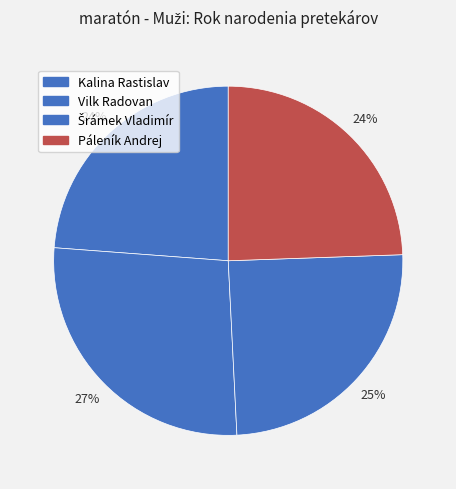

Which has a higher value, Páleník Andrej or Vilk Radovan?

Vilk Radovan